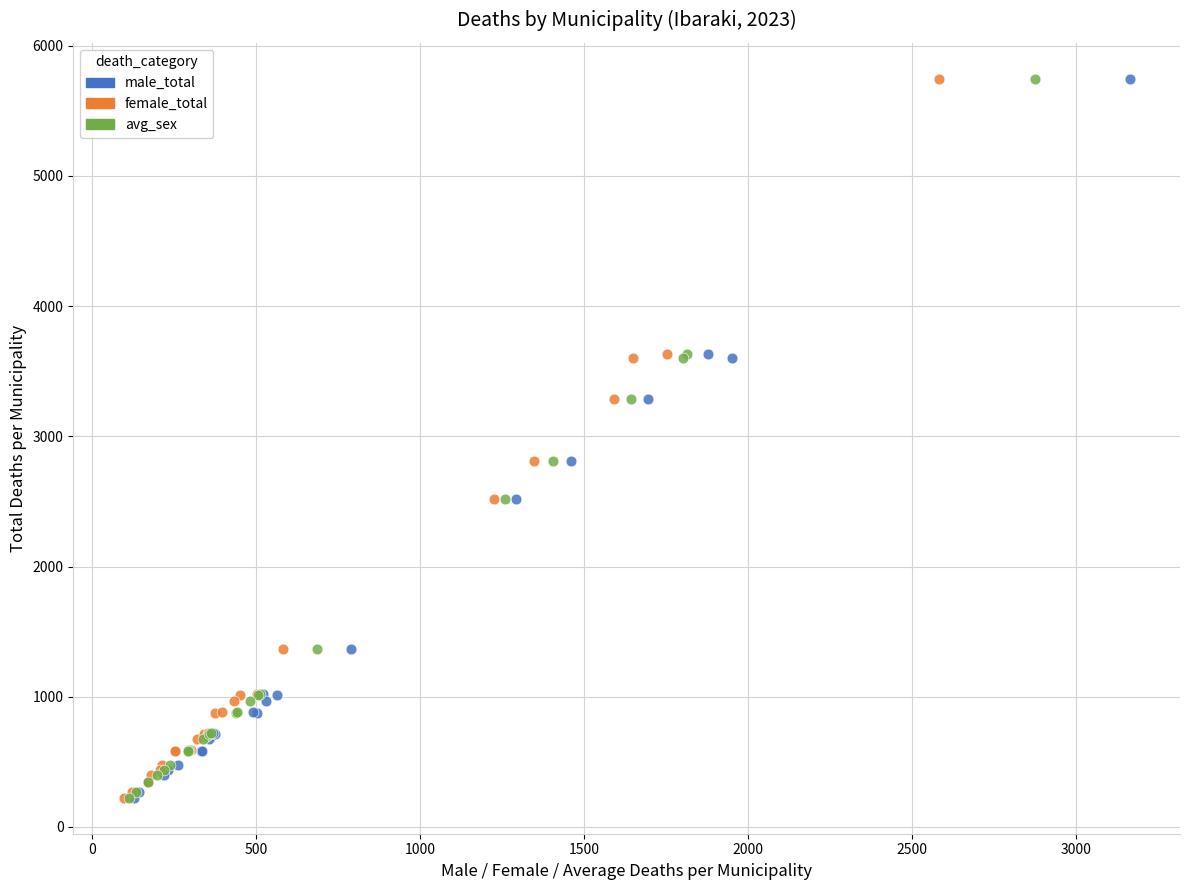

What are all the series names shown in the legend?

male_total, female_total, avg_sex